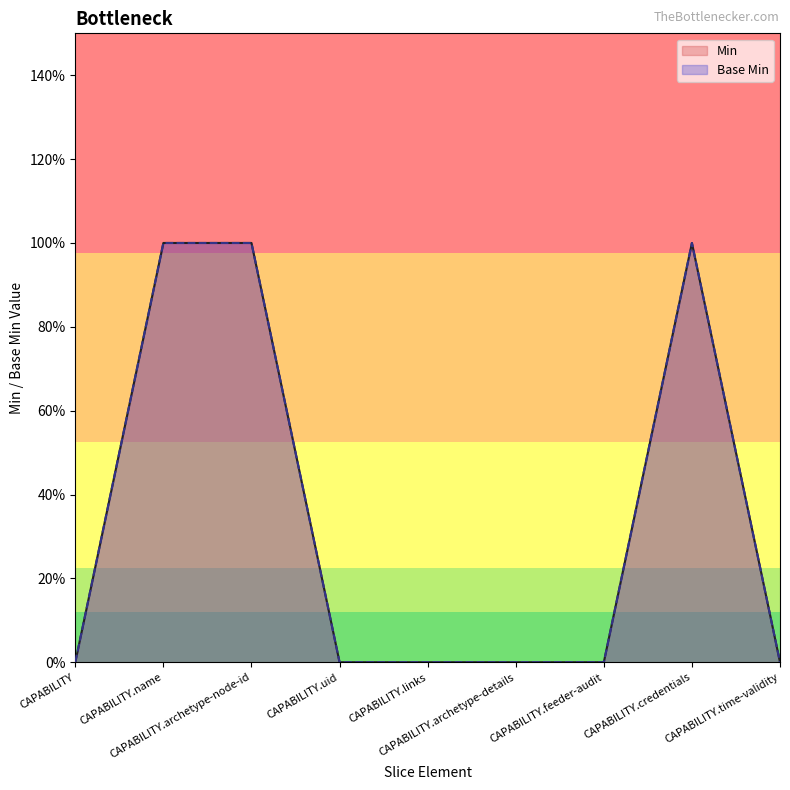

Is the value of Base Min at CAPABILITY.archetype-details greater than the value of Min at CAPABILITY.feeder-audit?

No